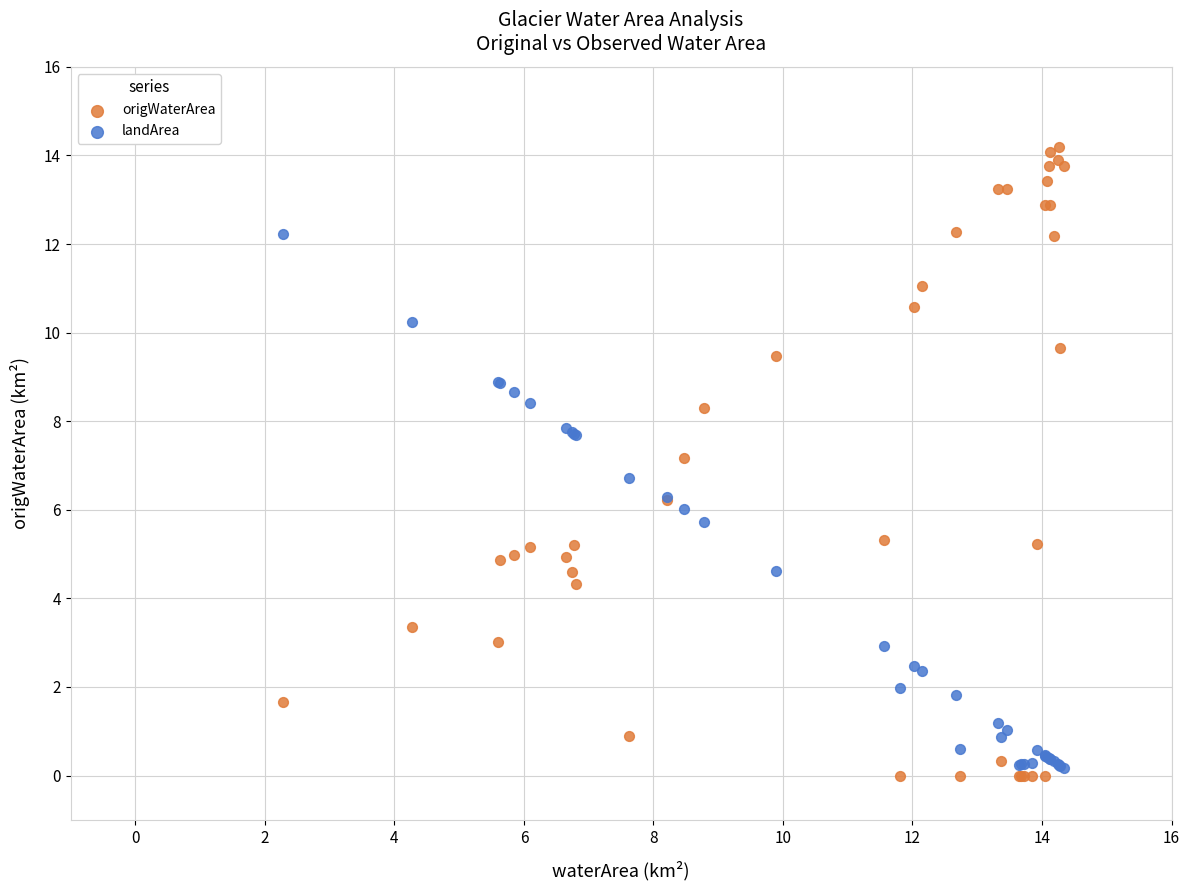

Which series reaches the maximum Y coordinate?

origWaterArea